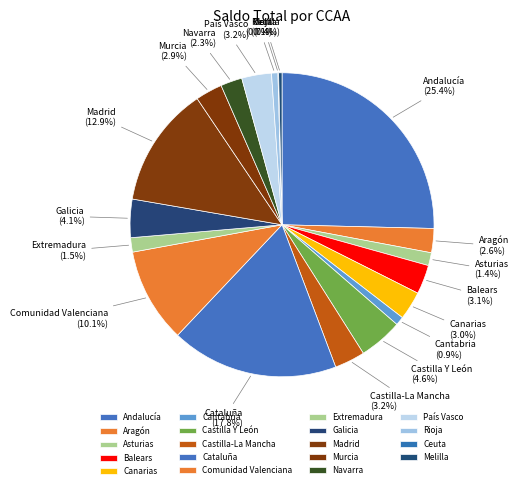

Which category has the biggest portion of the pie?

Andalucía